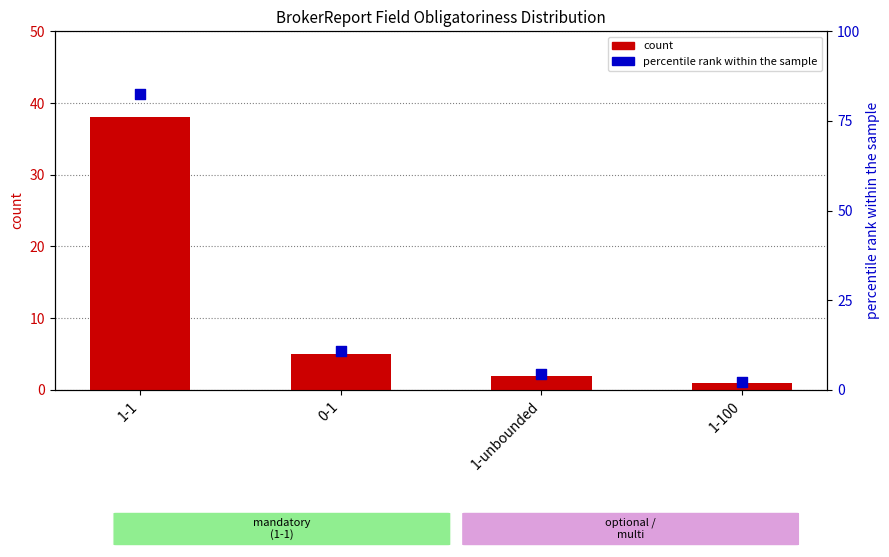

Which series reaches the maximum Y coordinate?

percentile rank within the sample